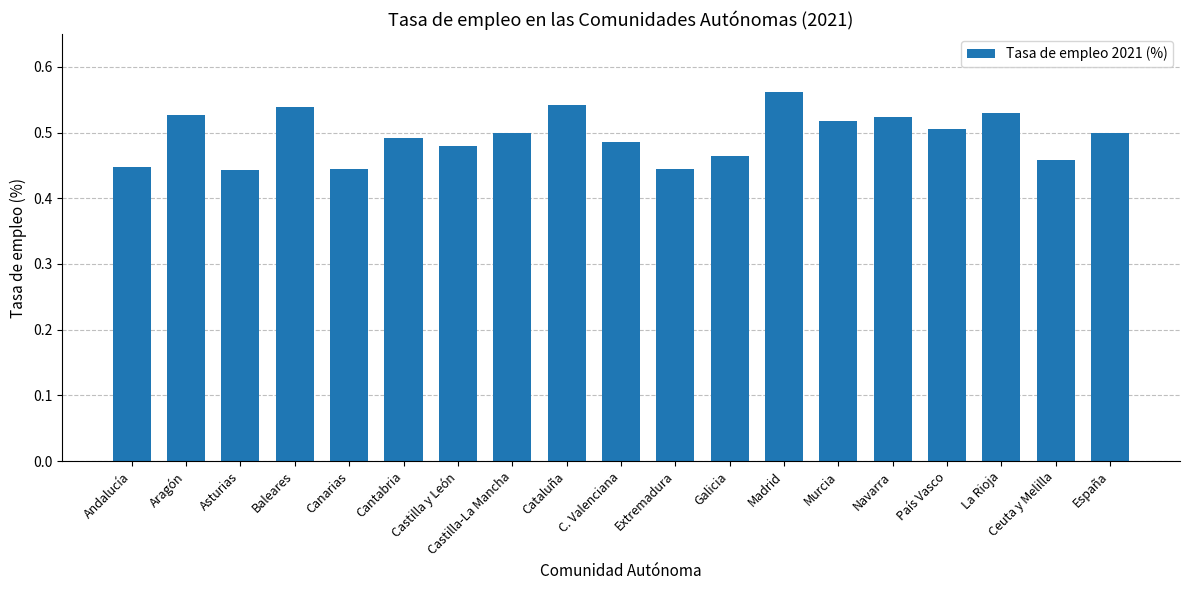

Between España and Aragón, which is larger?

Aragón